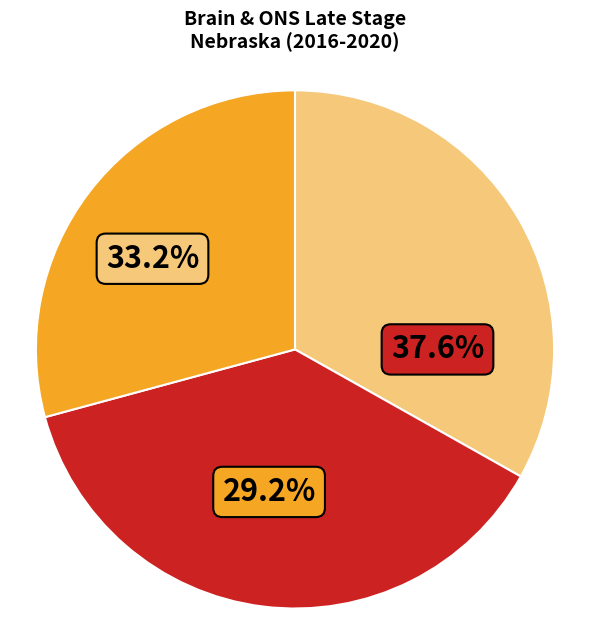

How many slices are in this pie chart?

3